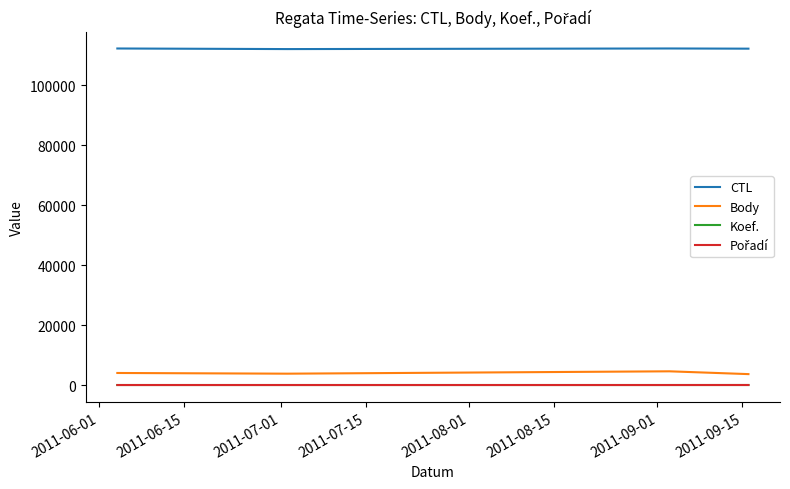

Which series has the largest total across all categories?

CTL